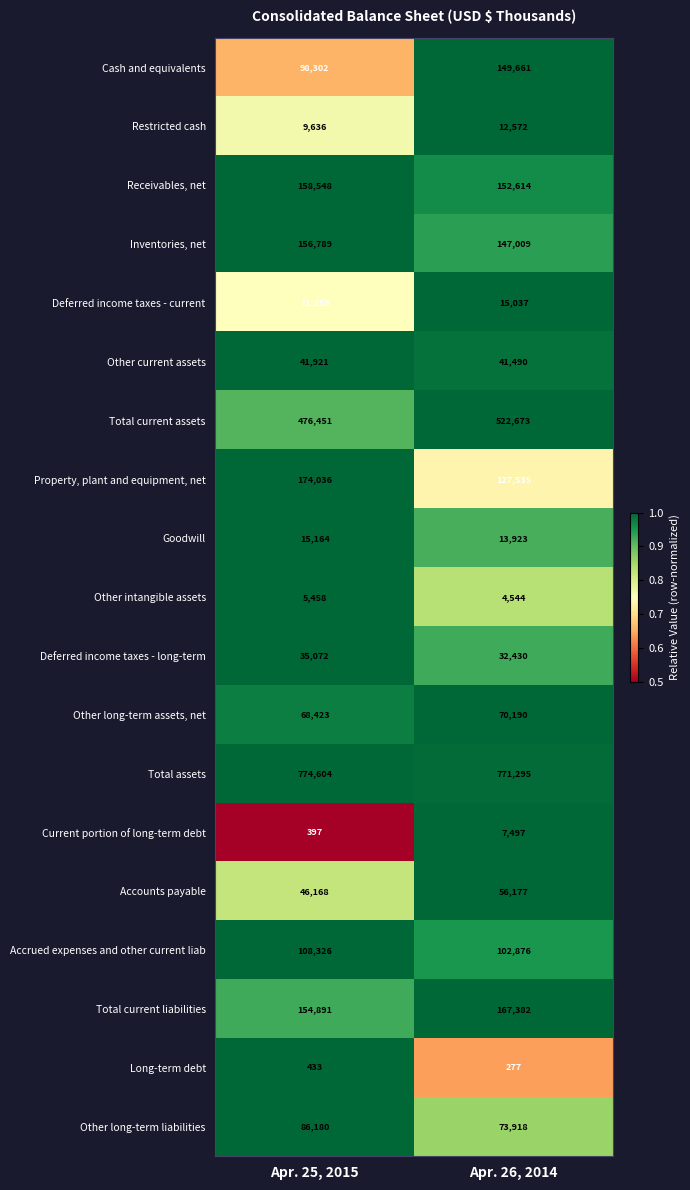

What is the minimum value shown in the chart?

277